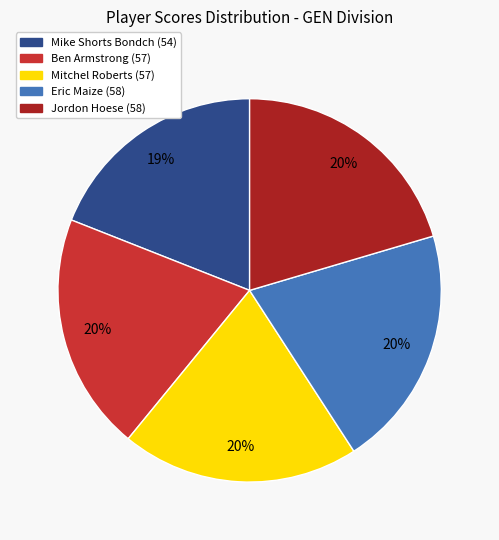

To the nearest percent, what percentage of the pie is Jordon Hoese?

20%